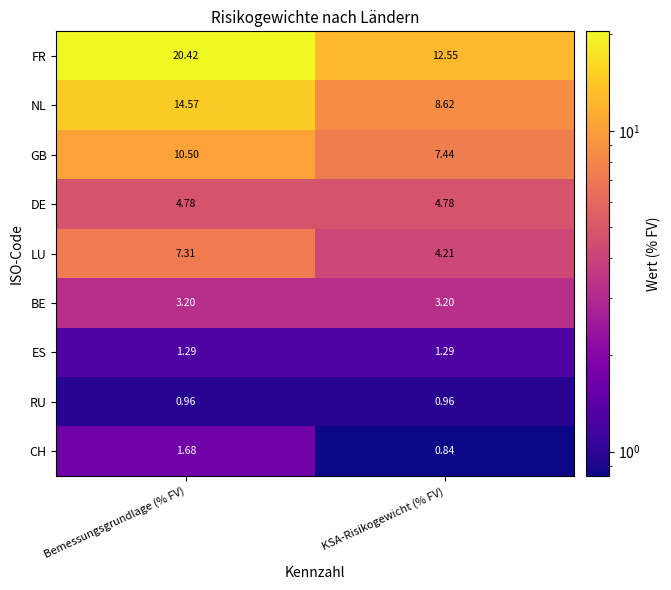

At which label is GB closest to 8?

KSA-Risikogewicht (% FV)